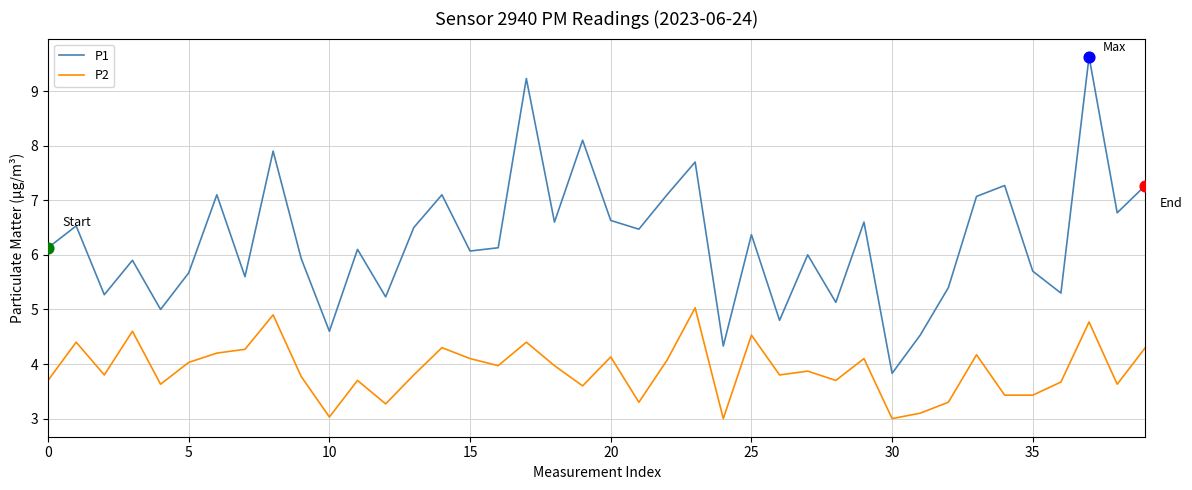

Which series has the largest total across all categories?

P1